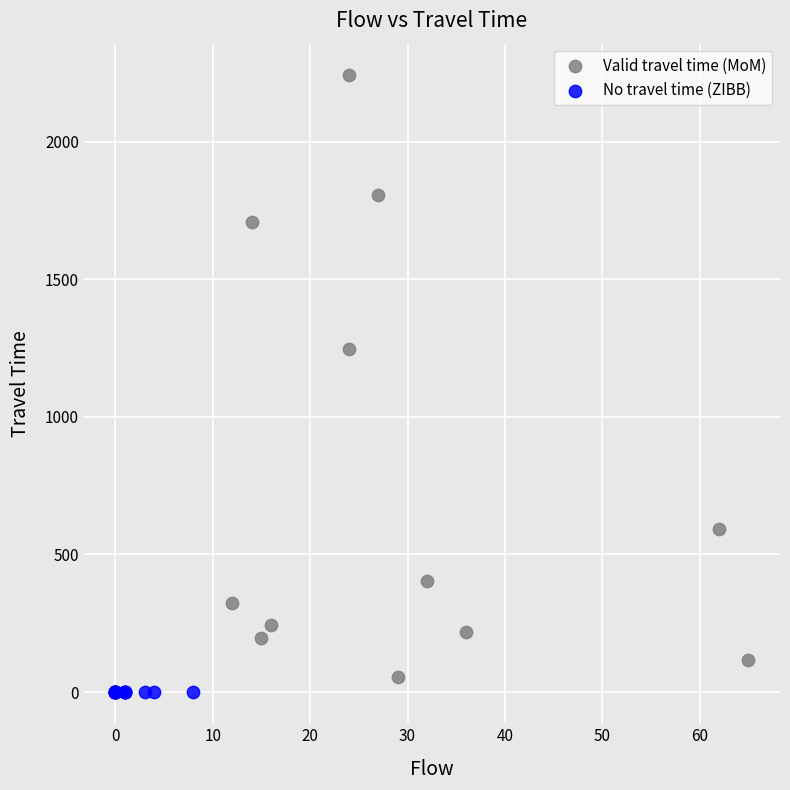

Which series reaches the maximum Y coordinate?

Valid travel time (MoM)